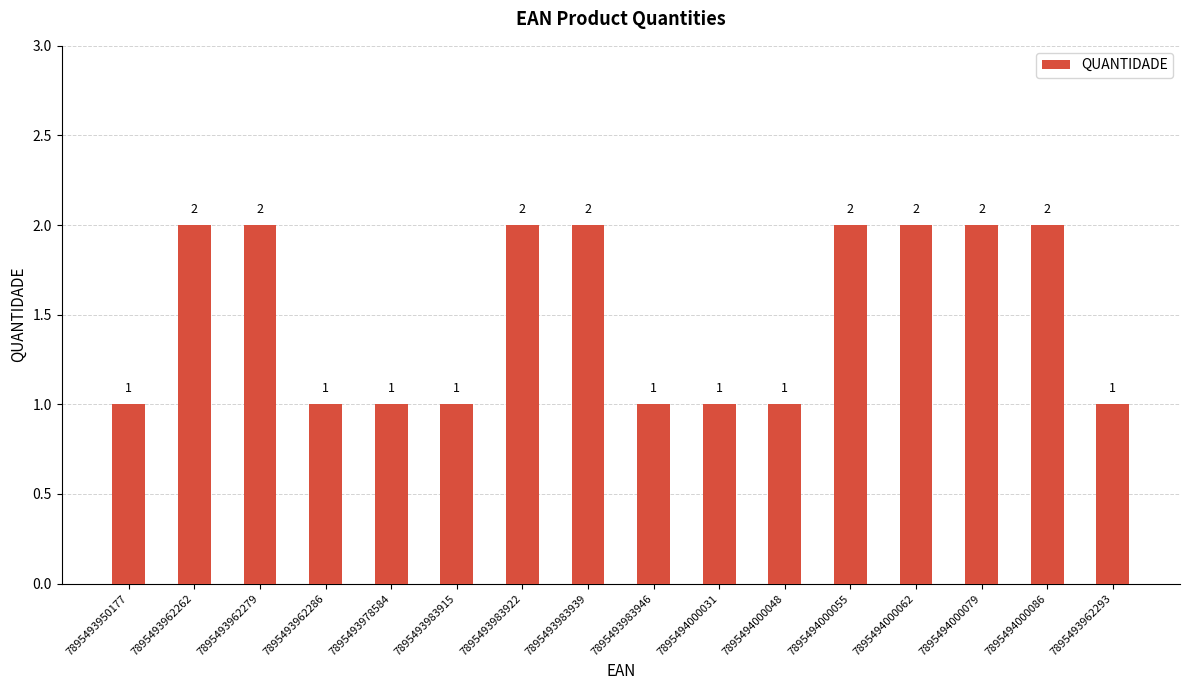

The chart shows a value of 3 at 7895494000062. True or false?

False